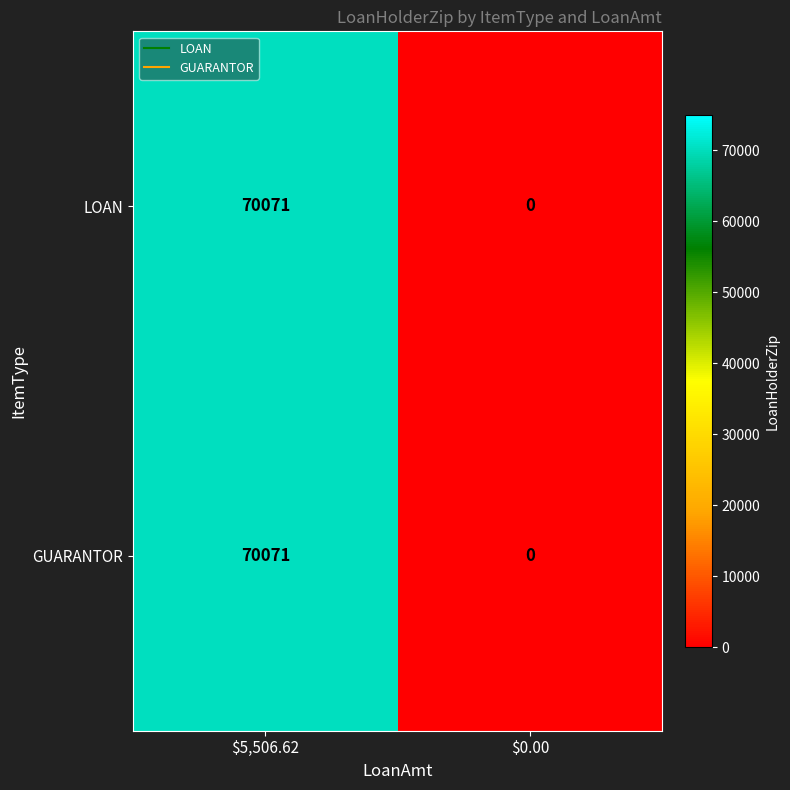

At which category is the sum across all series the highest?

$5,506.62